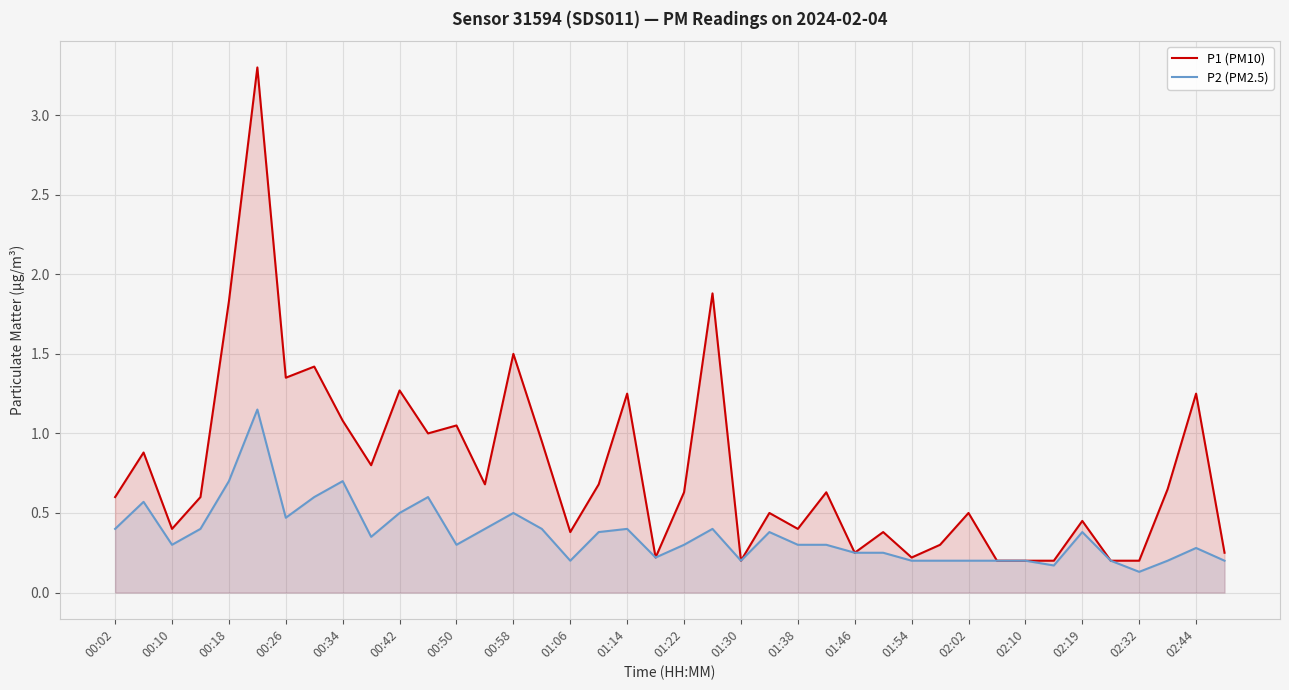

At which category does P1 (PM10) reach its first local valley?

00:10